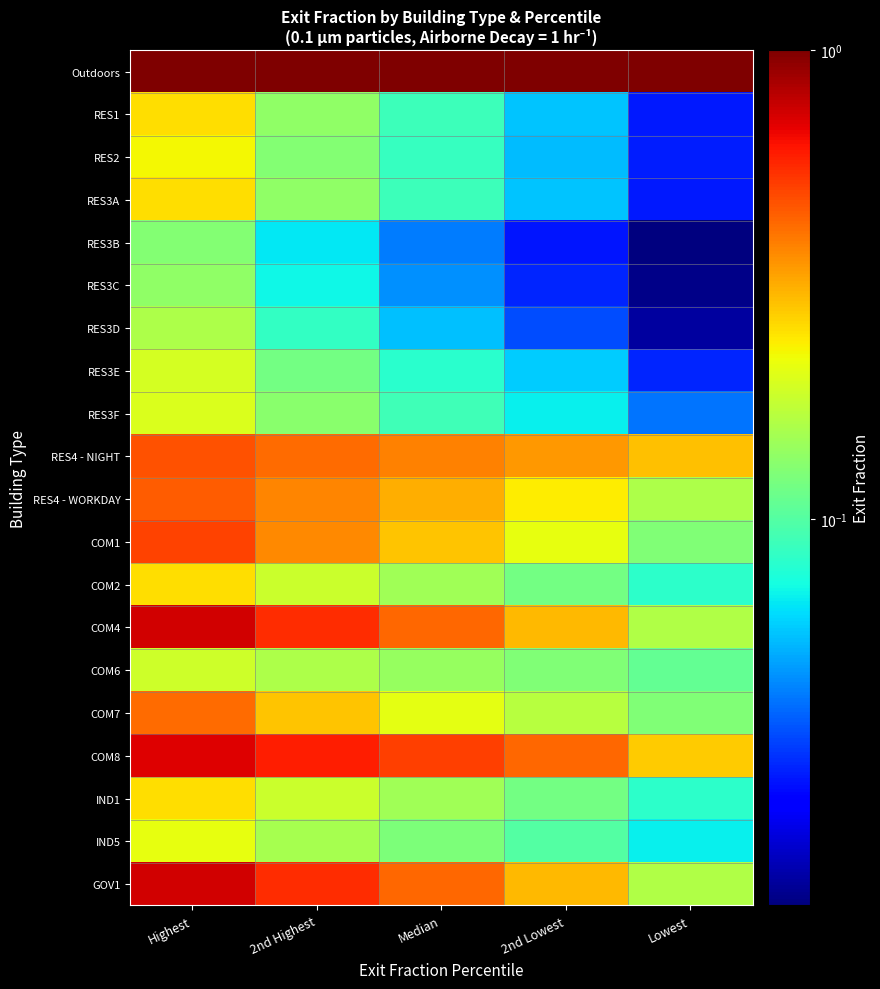

At 2nd Lowest, list the series in order from largest to smallest.

Outdoors, COM8, RES4 - NIGHT, COM4, GOV1, RES4 - WORKDAY, COM1, COM7, COM6, COM2, IND1, IND5, RES3F, RES3E, RES1, RES3A, RES2, RES3D, RES3C, RES3B